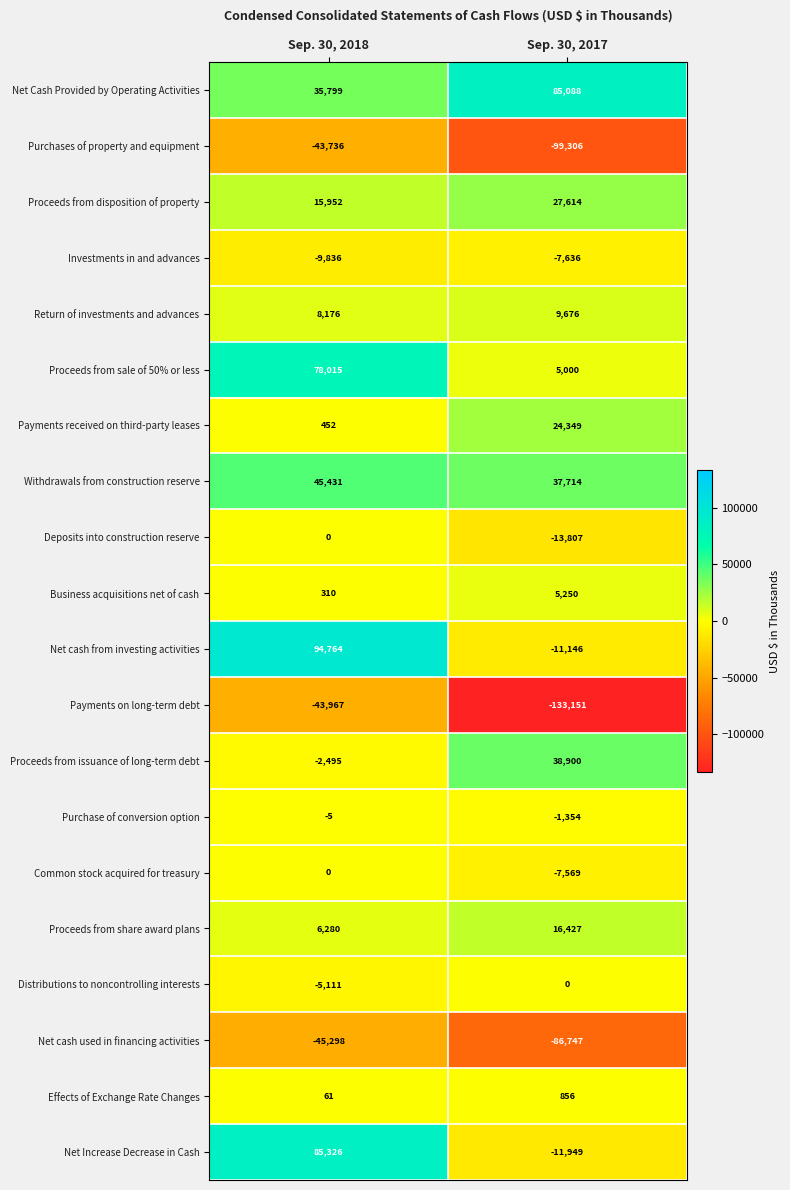

Which series has the largest total across all categories?

Net Cash Provided by Operating Activities